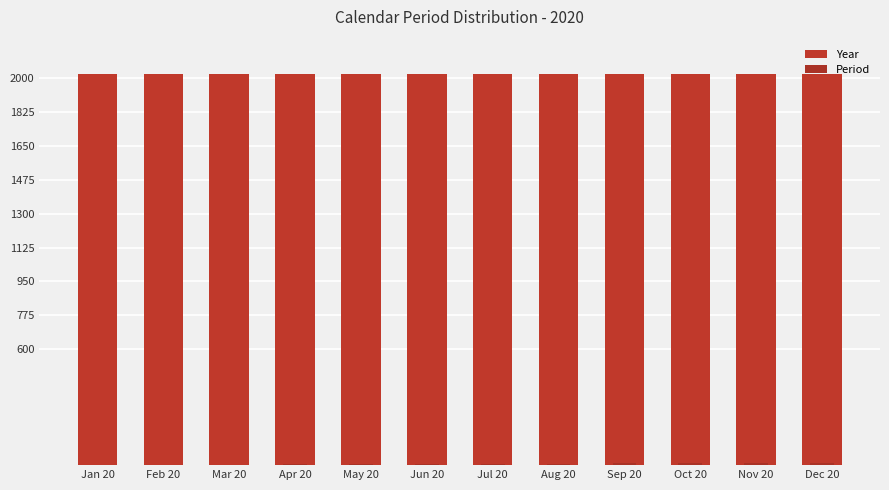

What is the difference between the maximum and second lowest values in the Period series?

10